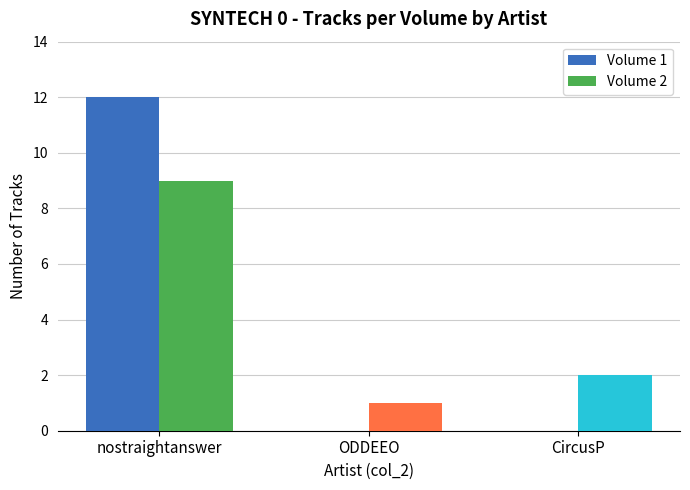

Is the value of Volume 1 at nostraightanswer greater than the value of Volume 2 at ODDEEO?

Yes